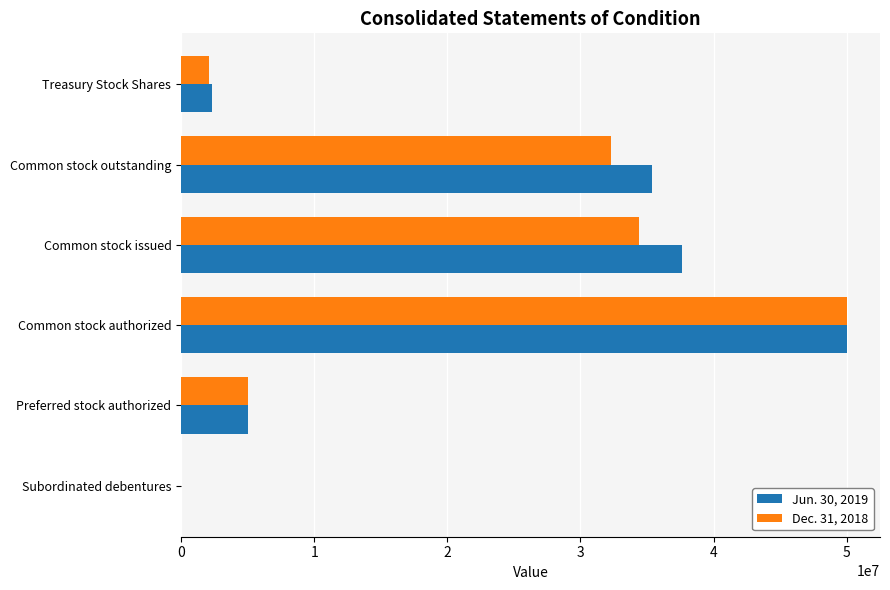

At which category is the sum across all series the highest?

Common stock authorized